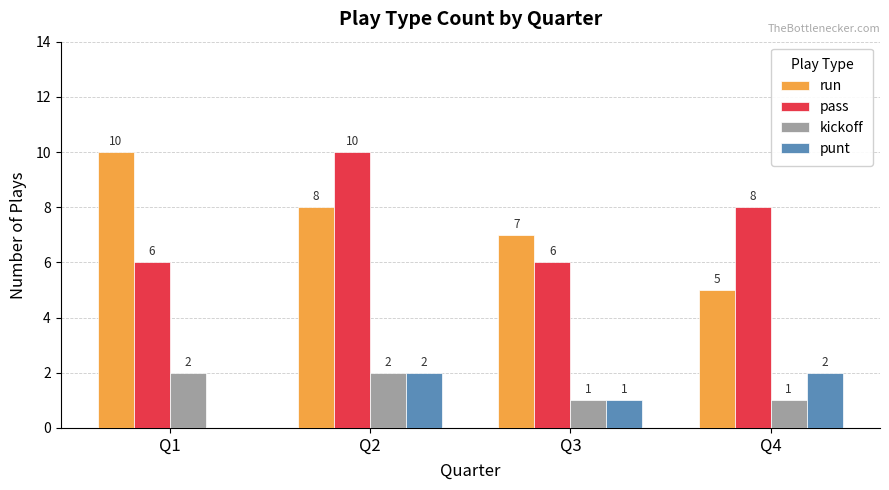

The pass series shows 14 at Q2. True or false?

False